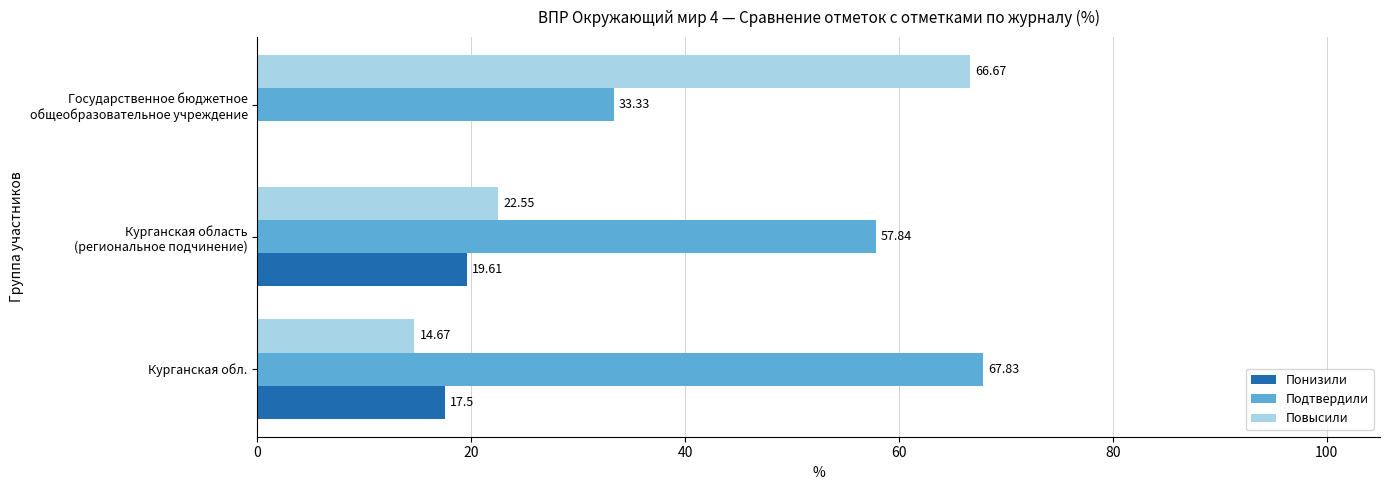

At which category does the chart reach its peak across all series?

Курганская обл.